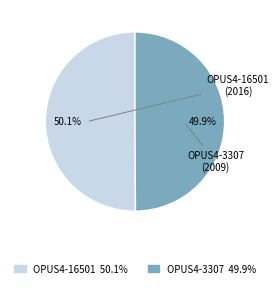

What is the ratio of the value at OPUS4-16501 to the value at OPUS4-3307?

1.0